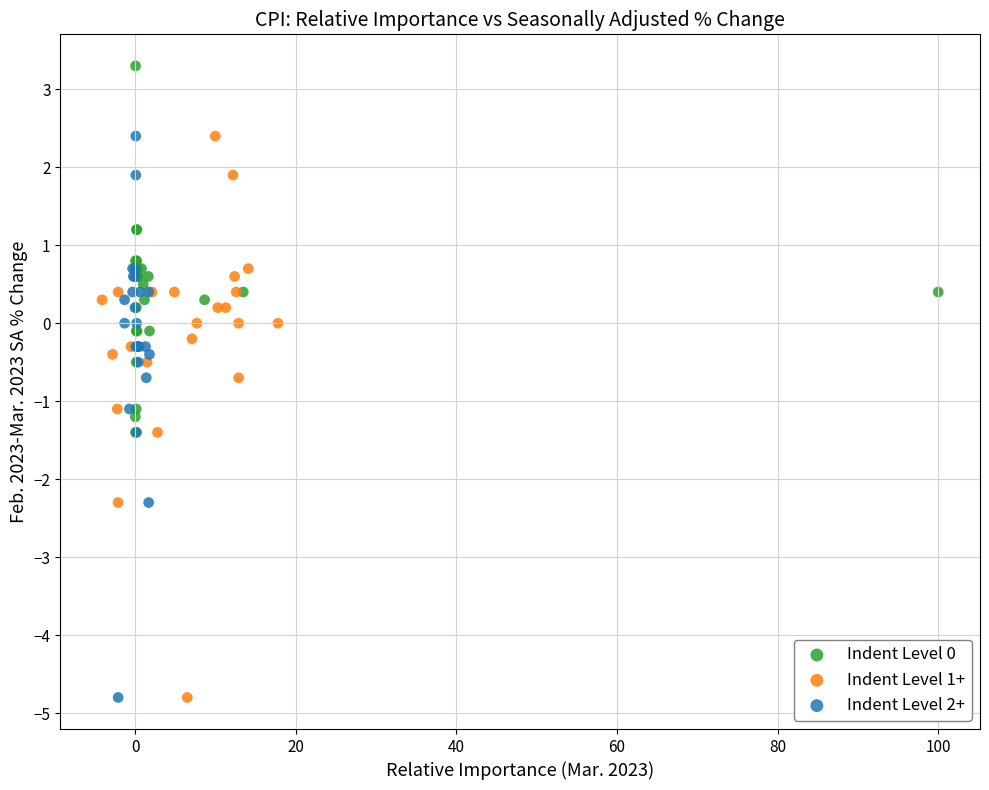

Which series contains the highest Y value?

Indent Level 0